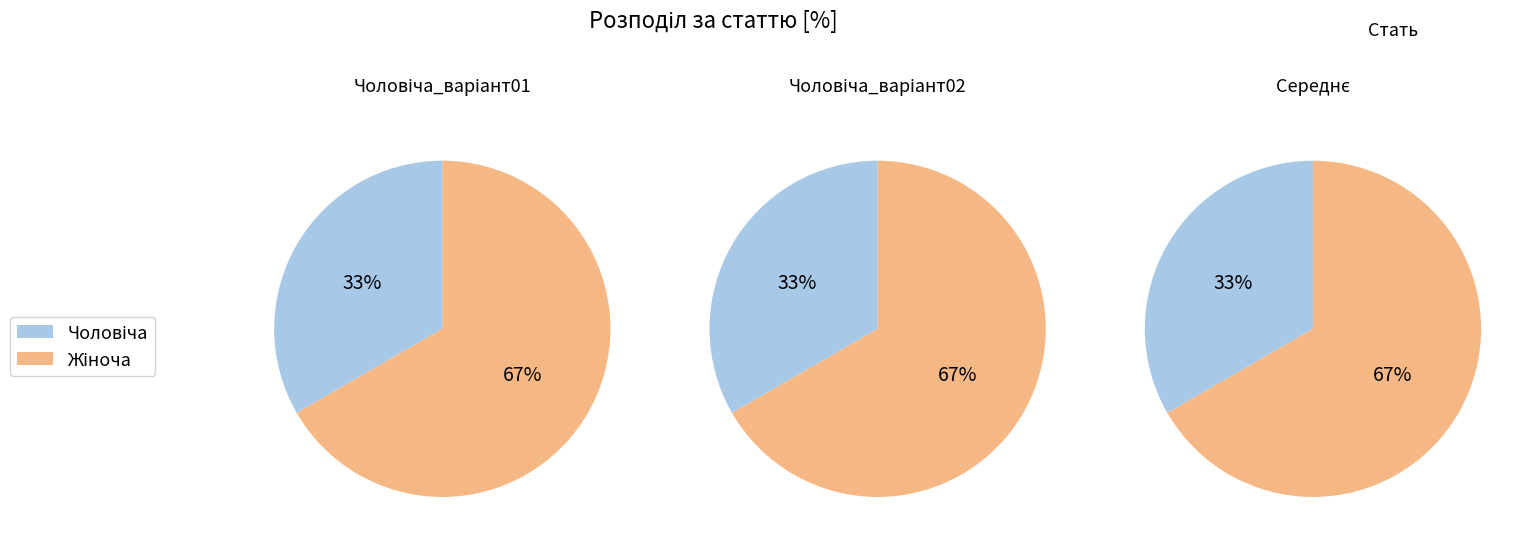

Combined, what portion of the pie is Чоловіча and Жіноча?

100.0%